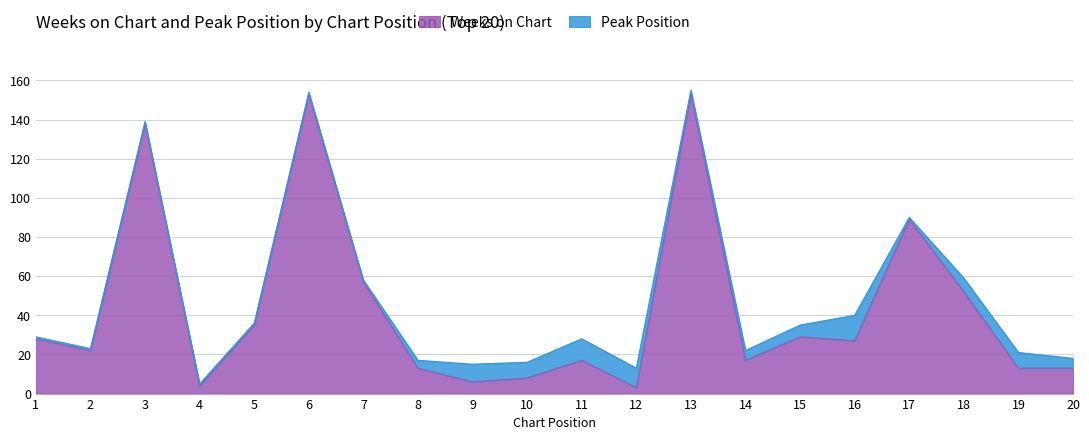

What is the ratio of the value at 8 to the value at 13?

0.1